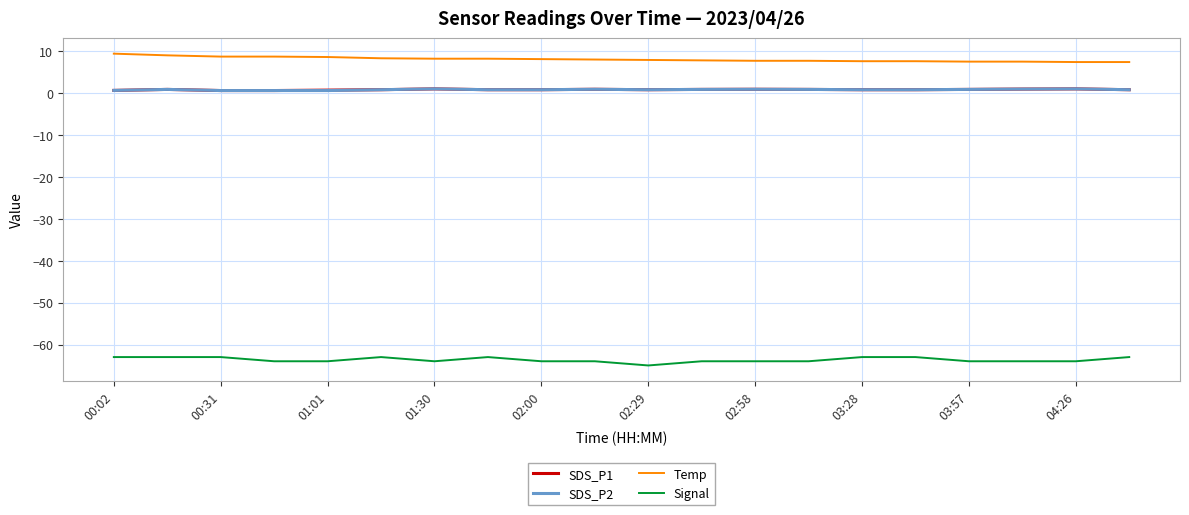

True or false: Signal and Temp cross at least once.

False